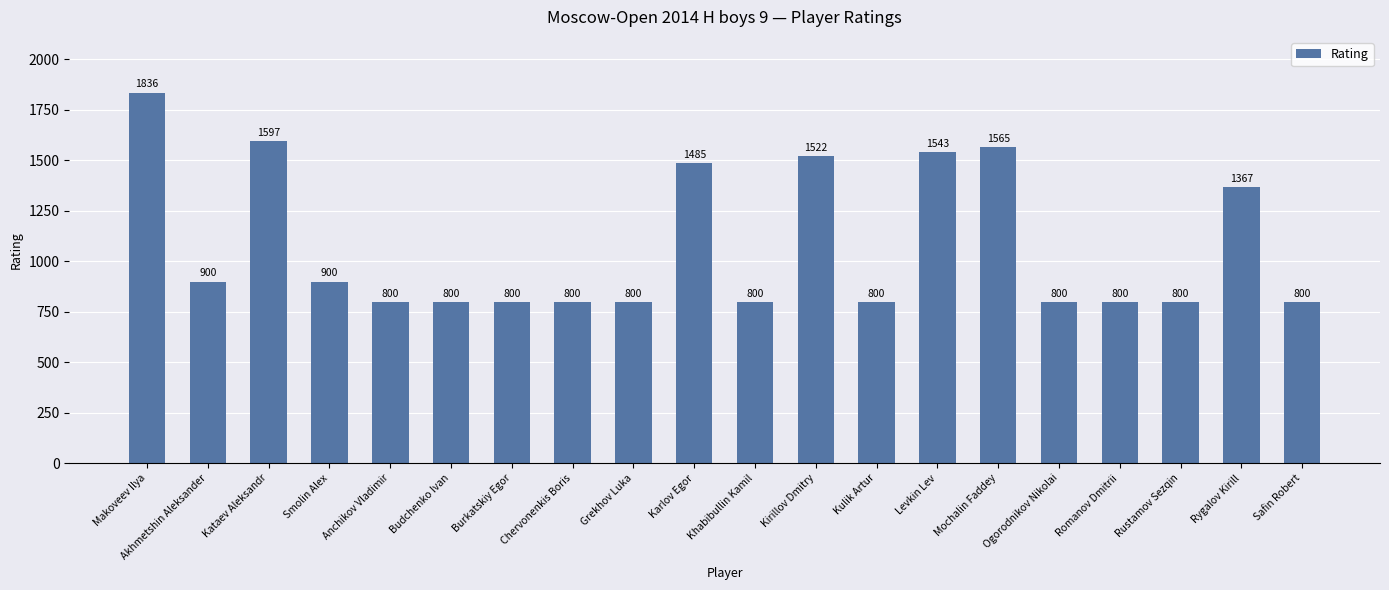

What is the maximum value shown in the chart?

1836